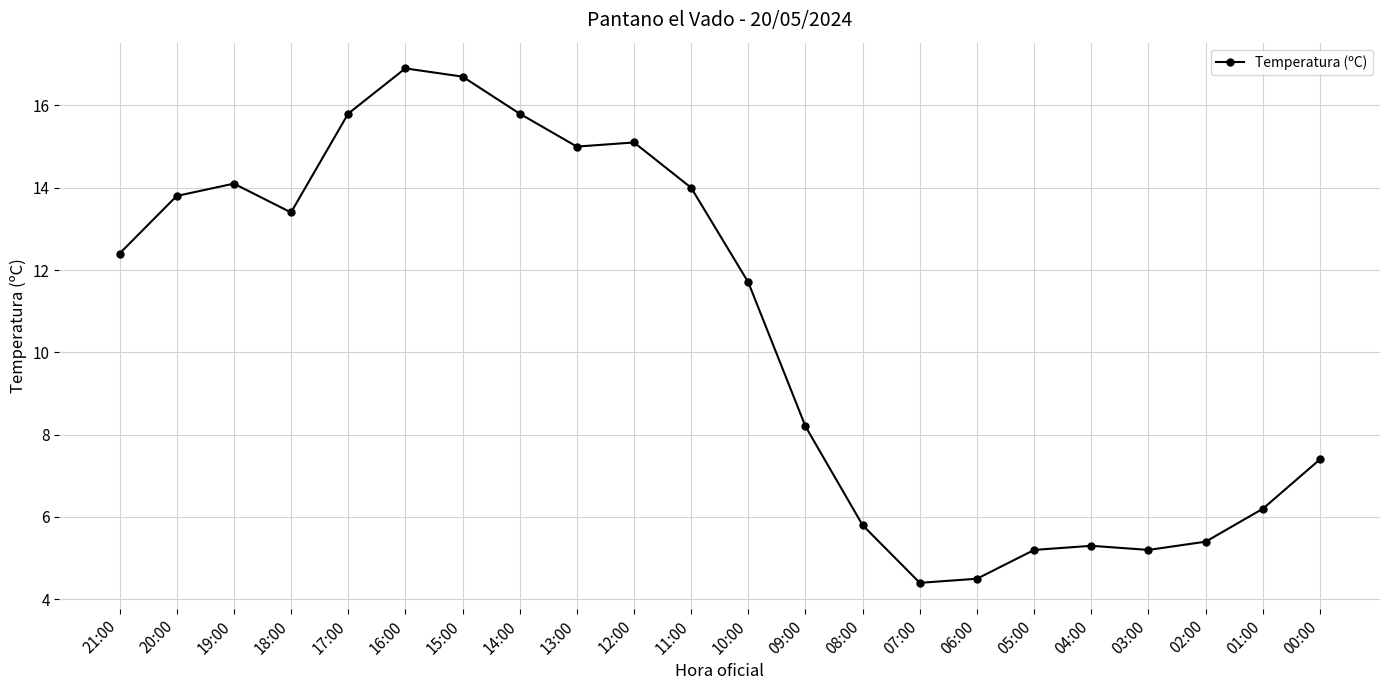

Where does the data first go above 12?

21:00